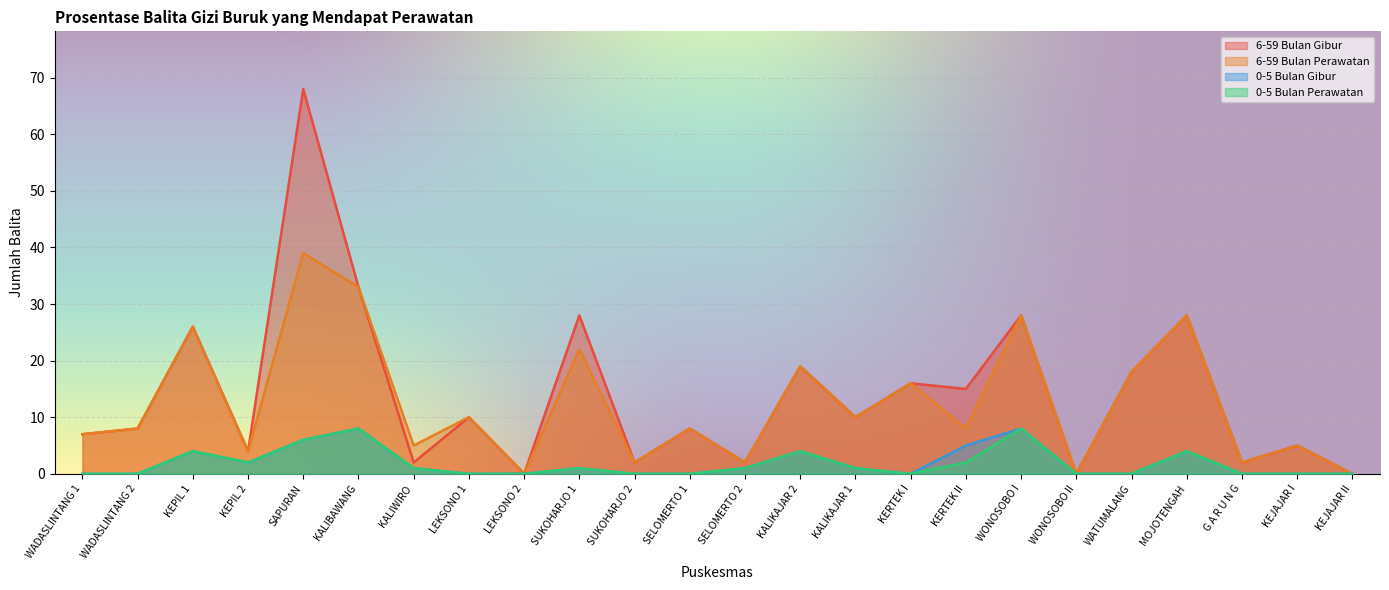

True or false: 0-5 Bulan Perawatan and 0-5 Bulan Gibur intersect in this chart.

False